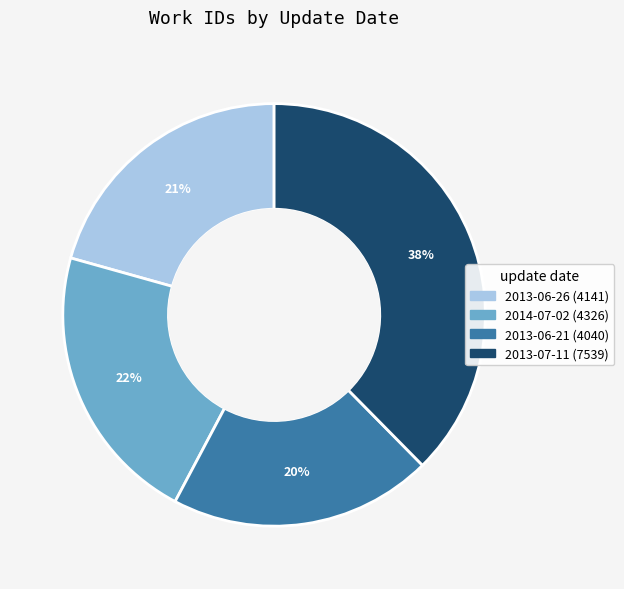

Is the sum of 2013-07-11 and 2013-06-26 greater than half?

Yes